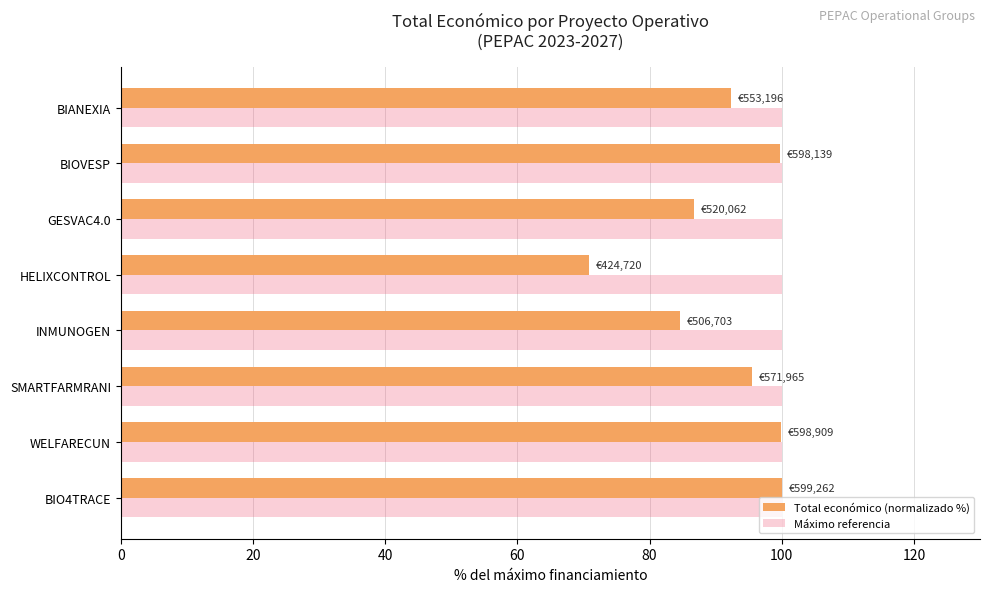

Is the value of Total económico (normalizado %) at BIANEXIA greater than the value of Máximo referencia at SMARTFARMRANI?

No